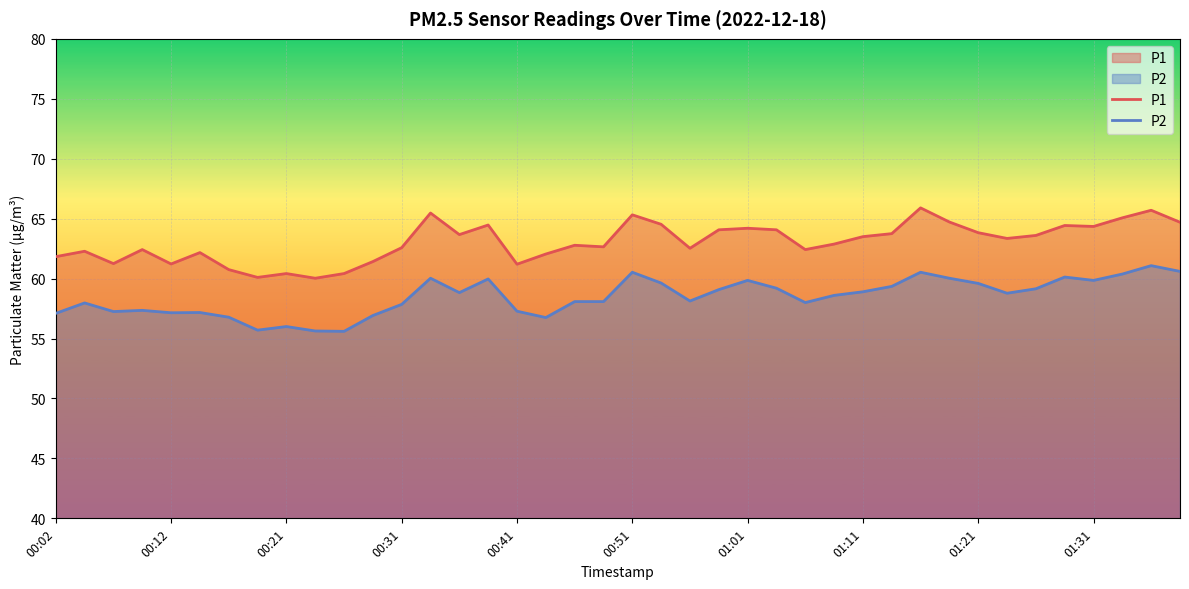

At which label does P2 first exceed 58?

00:33